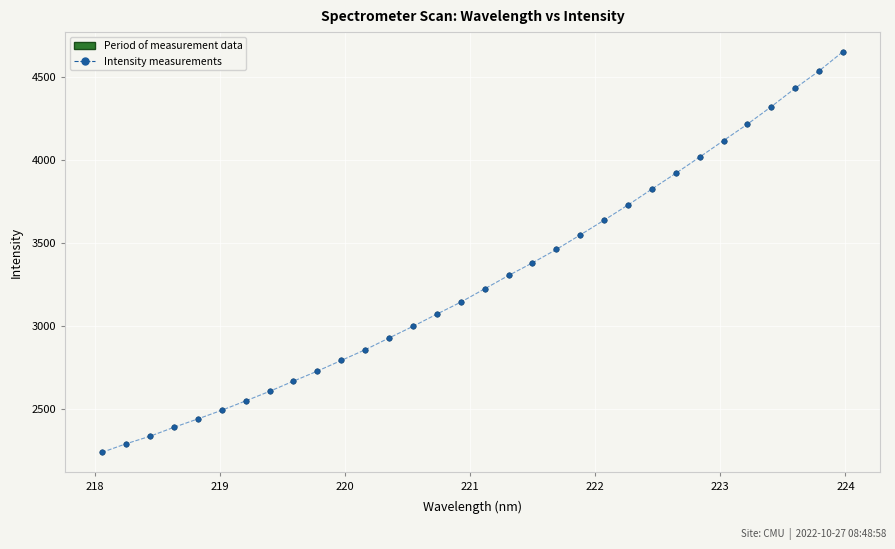

What is the range of Y values (max minus min)?

2416.4